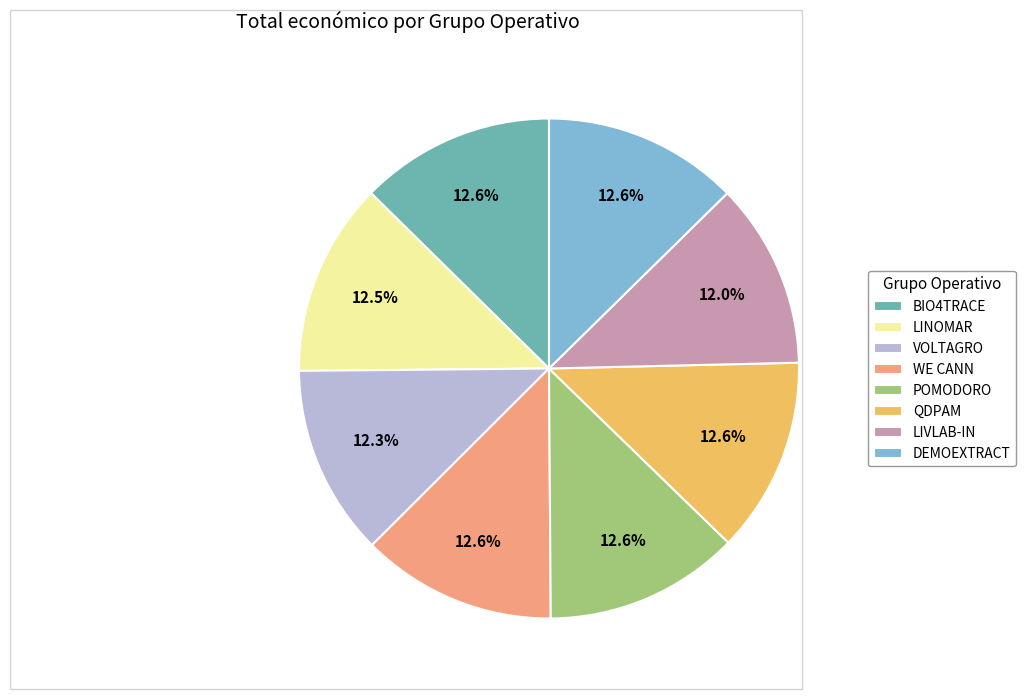

To the nearest percent, what percentage of the pie is VOLTAGRO?

12%